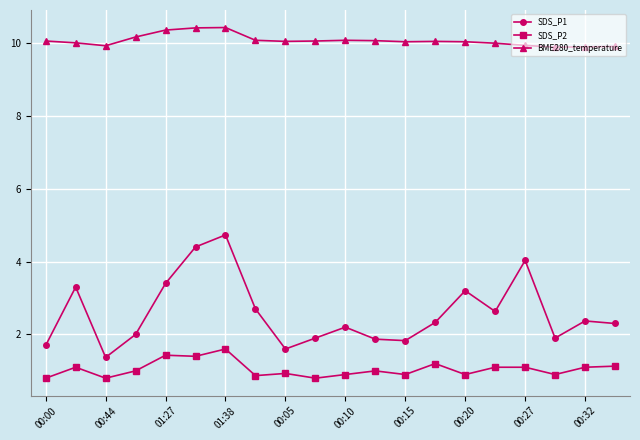

What is the greatest value displayed?

10.4